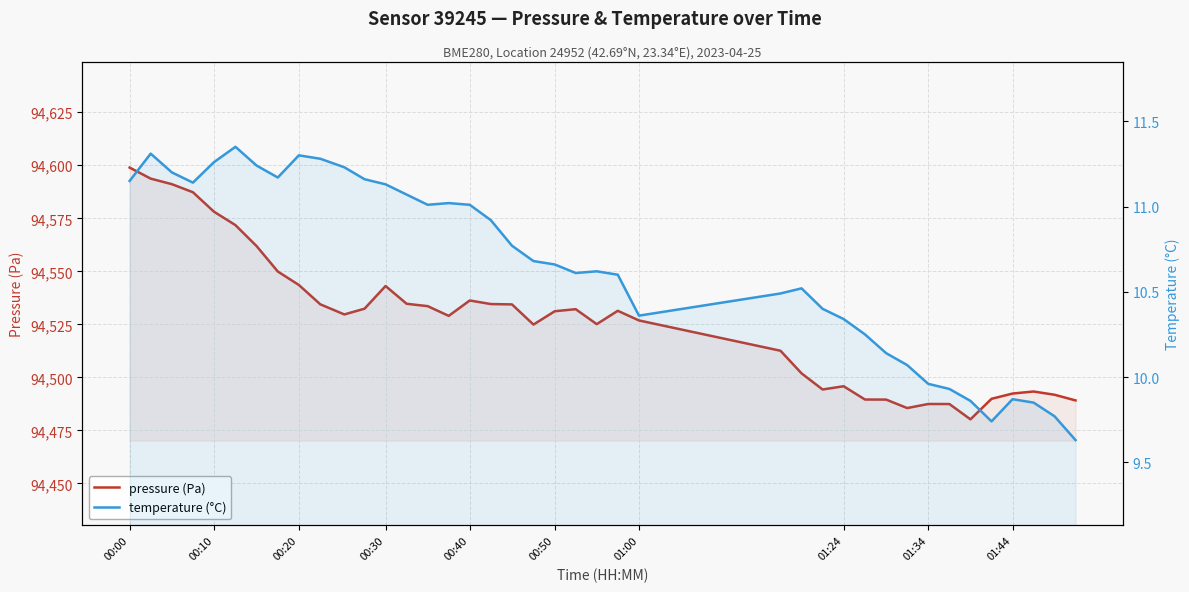

What is the value of the pressure (Pa) point at the 3rd from the left?

94591.1